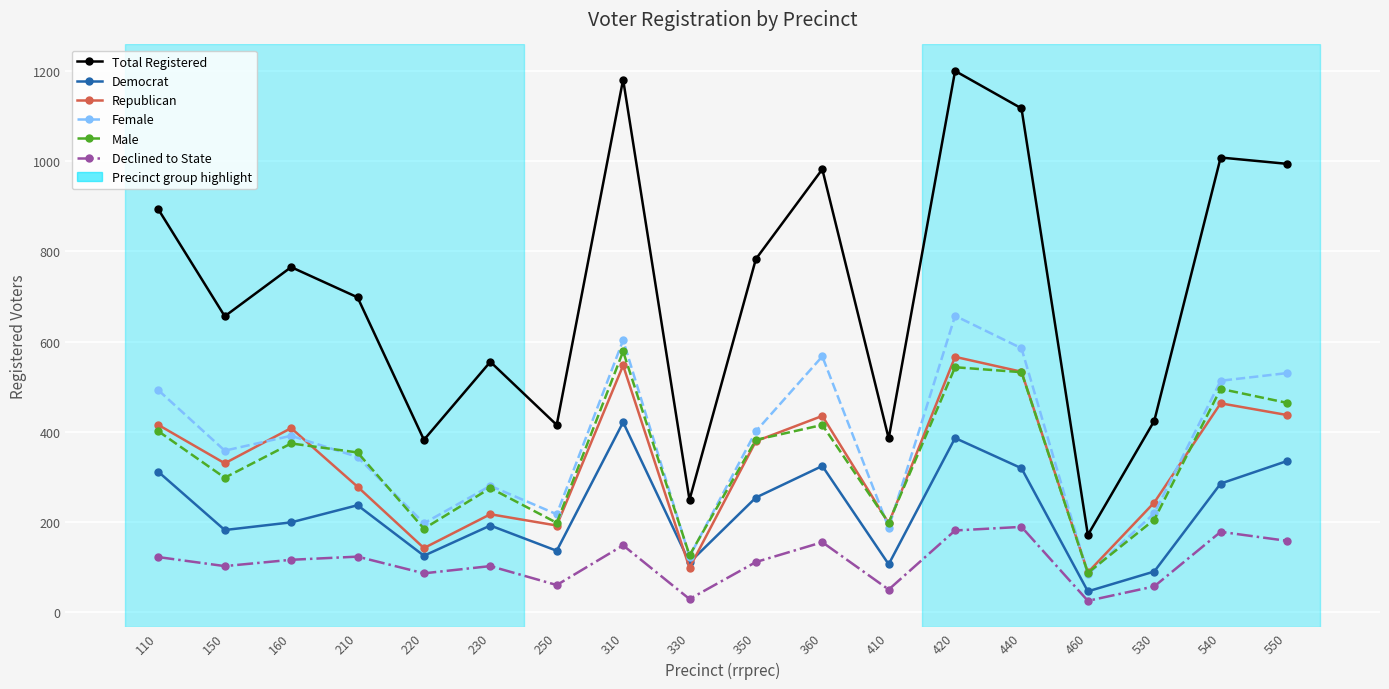

Count the number of categories in the chart.

18